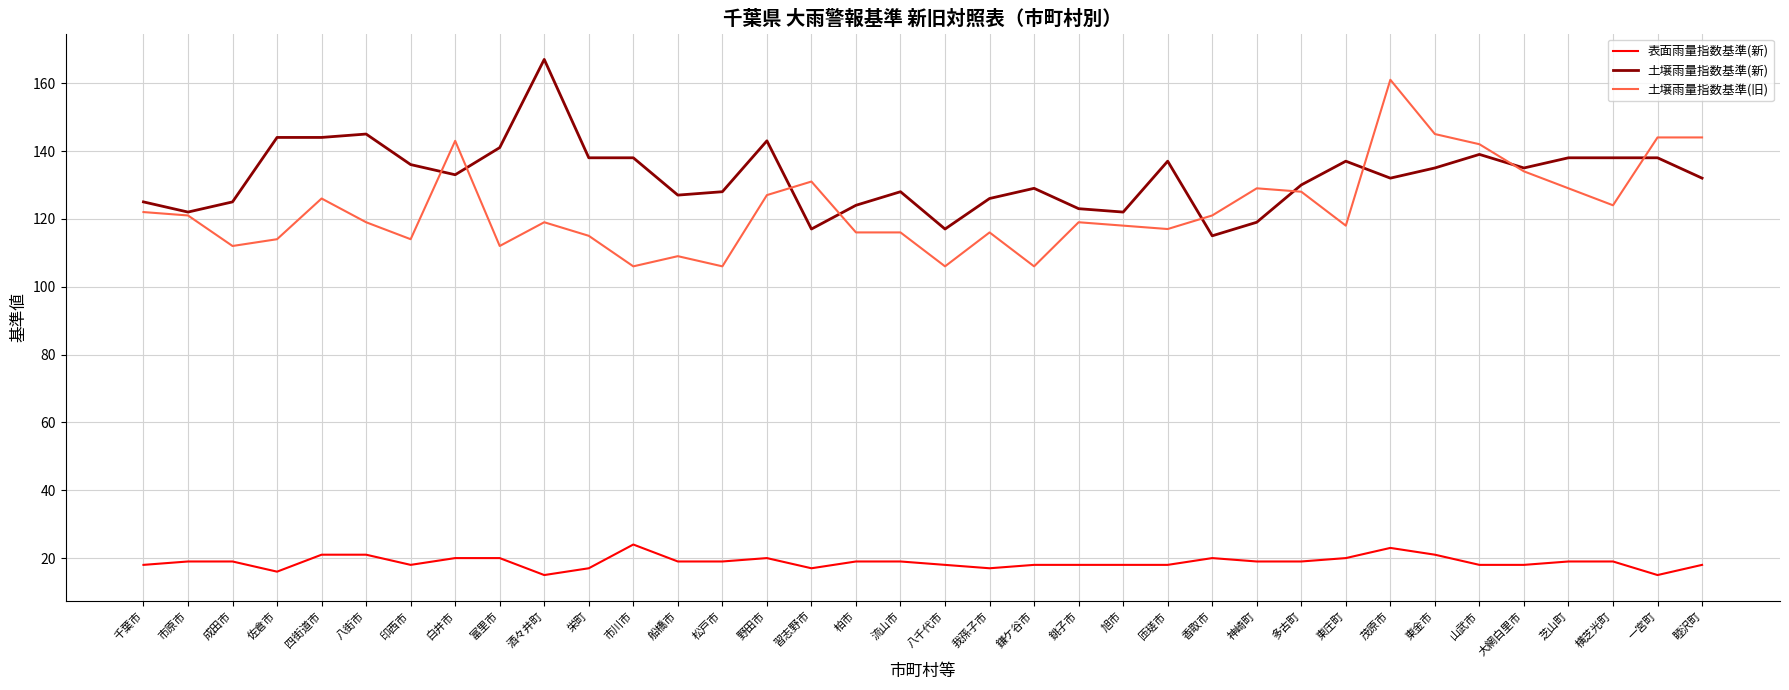

Which series has the widest spread of values?

土壌雨量指数基準(旧)